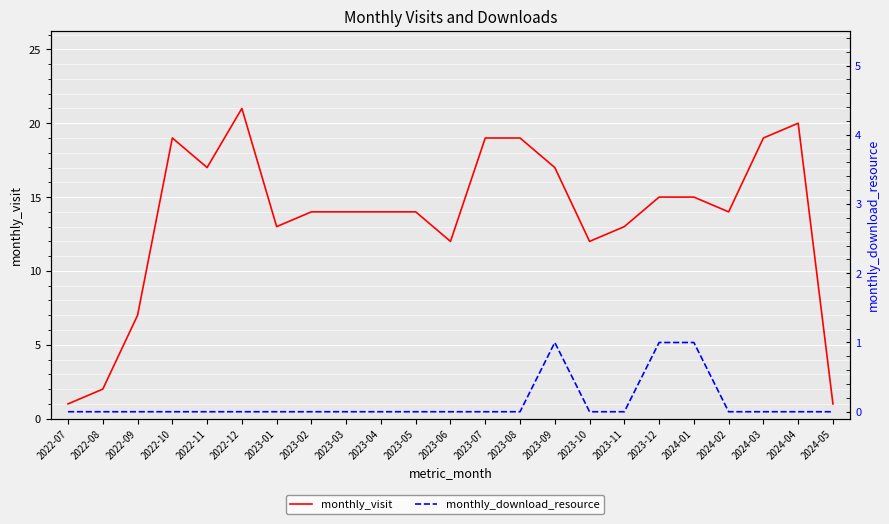

What is the total value across all series at 2023-09?

18